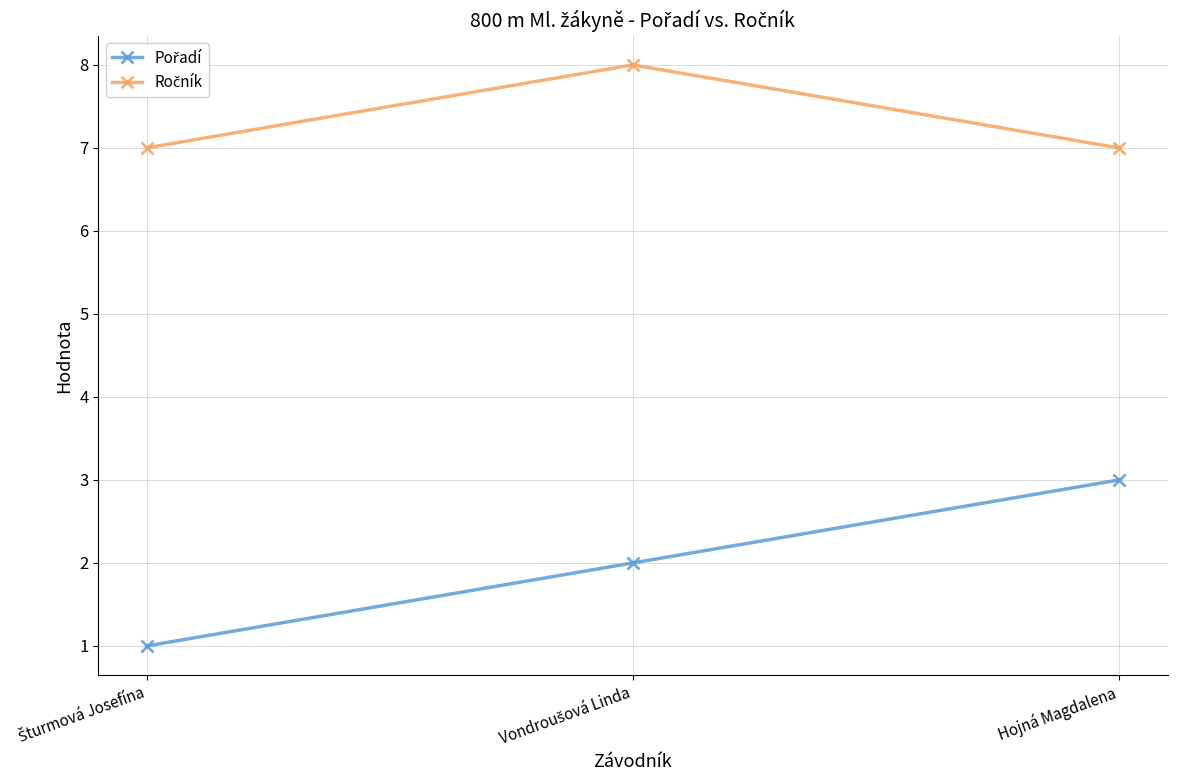

What position from the left is Hojná Magdalena?

3